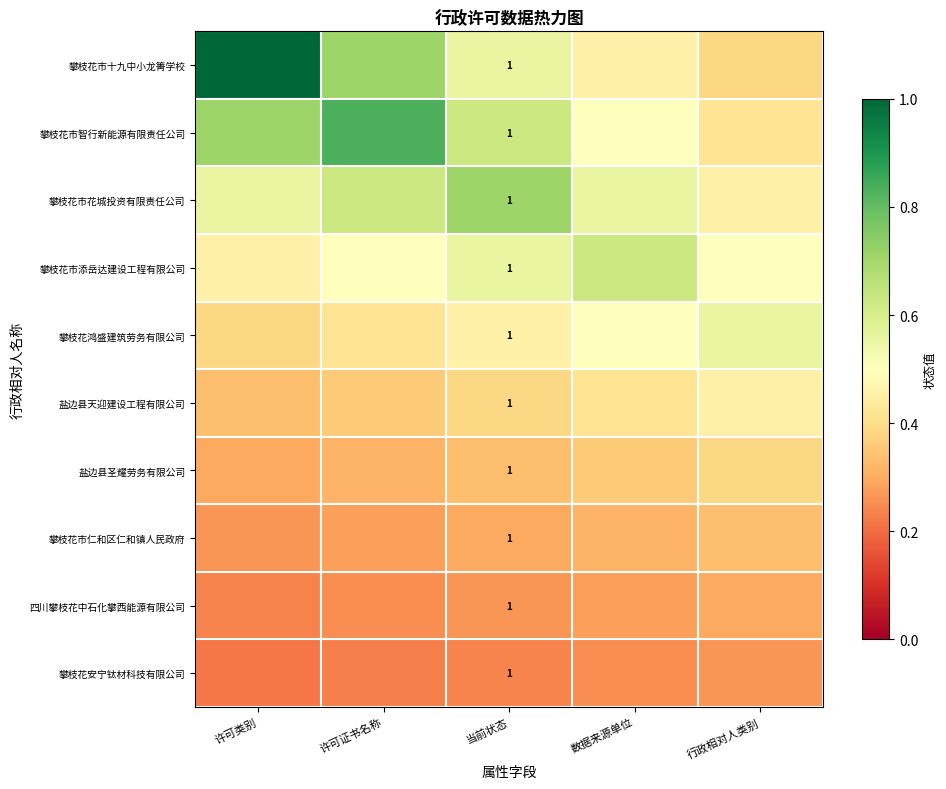

Rank the series at 当前状态 from lowest to highest value.

攀枝花安宁钛材科技有限公司, 四川攀枝花中石化攀西能源有限公司, 攀枝花市仁和区仁和镇人民政府, 盐边县圣耀劳务有限公司, 盐边县天迎建设工程有限公司, 攀枝花鸿盛建筑劳务有限公司, 攀枝花市十九中小龙箐学校, 攀枝花市添岳达建设工程有限公司, 攀枝花市智行新能源有限责任公司, 攀枝花市花城投资有限责任公司